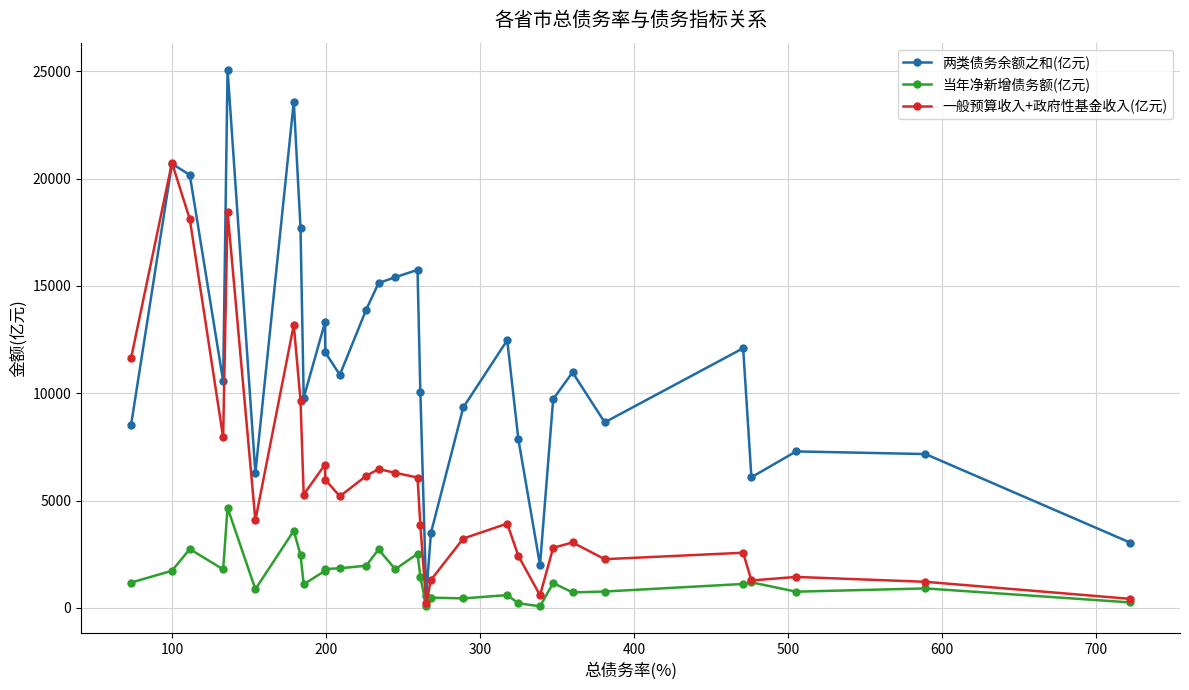

List the series in order of their peak value, highest first.

两类债务余额之和(亿元), 一般预算收入+政府性基金收入(亿元), 当年净新增债务额(亿元)